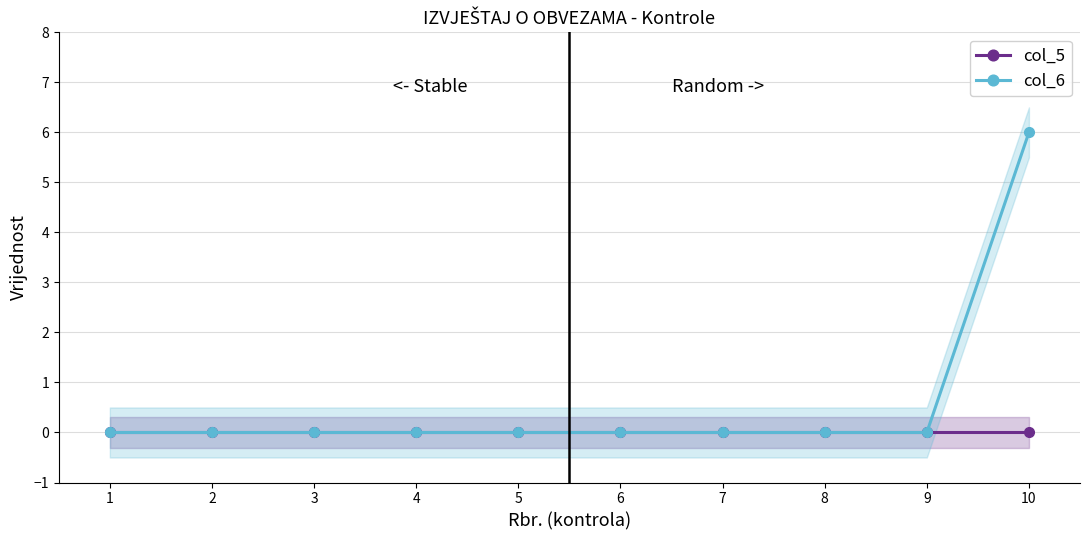

List the series in order of their overall mean, lowest first.

col_5, col_6